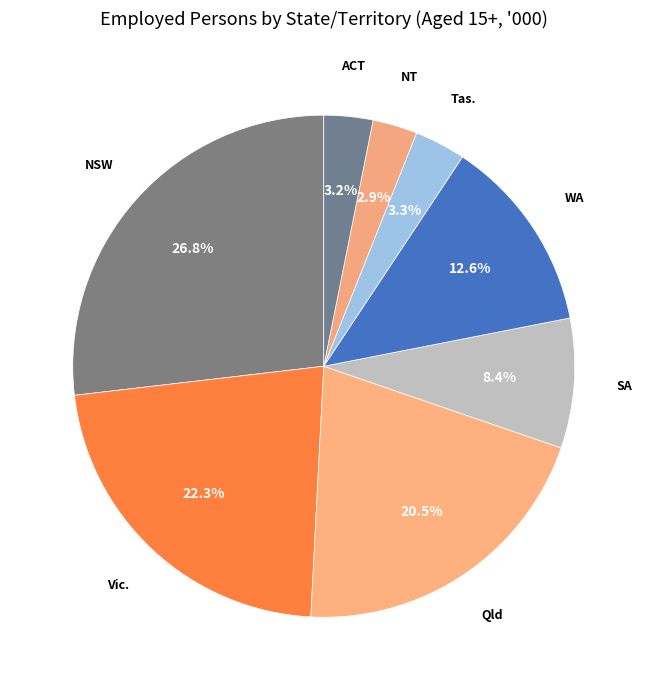

Is there a majority slice in this chart?

No